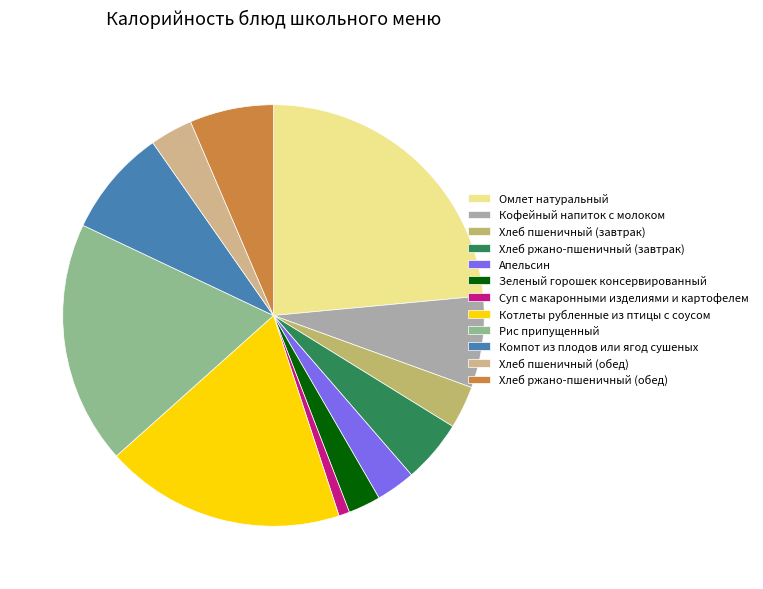

How many segments does this pie chart have?

12